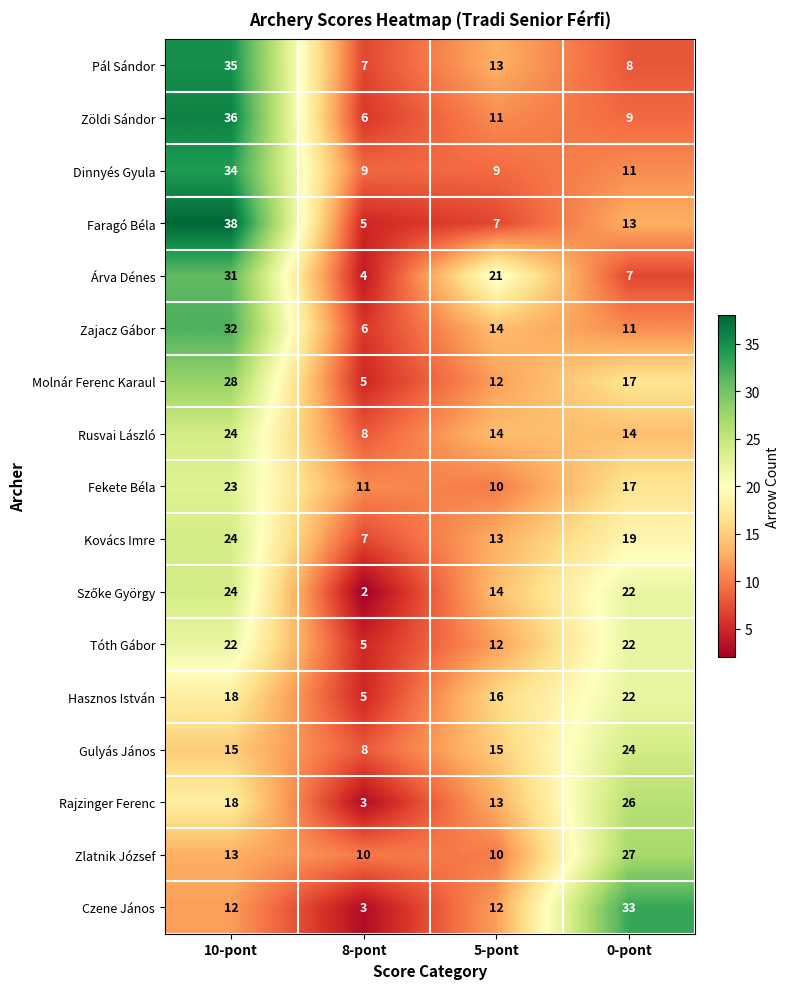

The Molnár Ferenc Karaul series shows 17 at 0-pont. True or false?

True